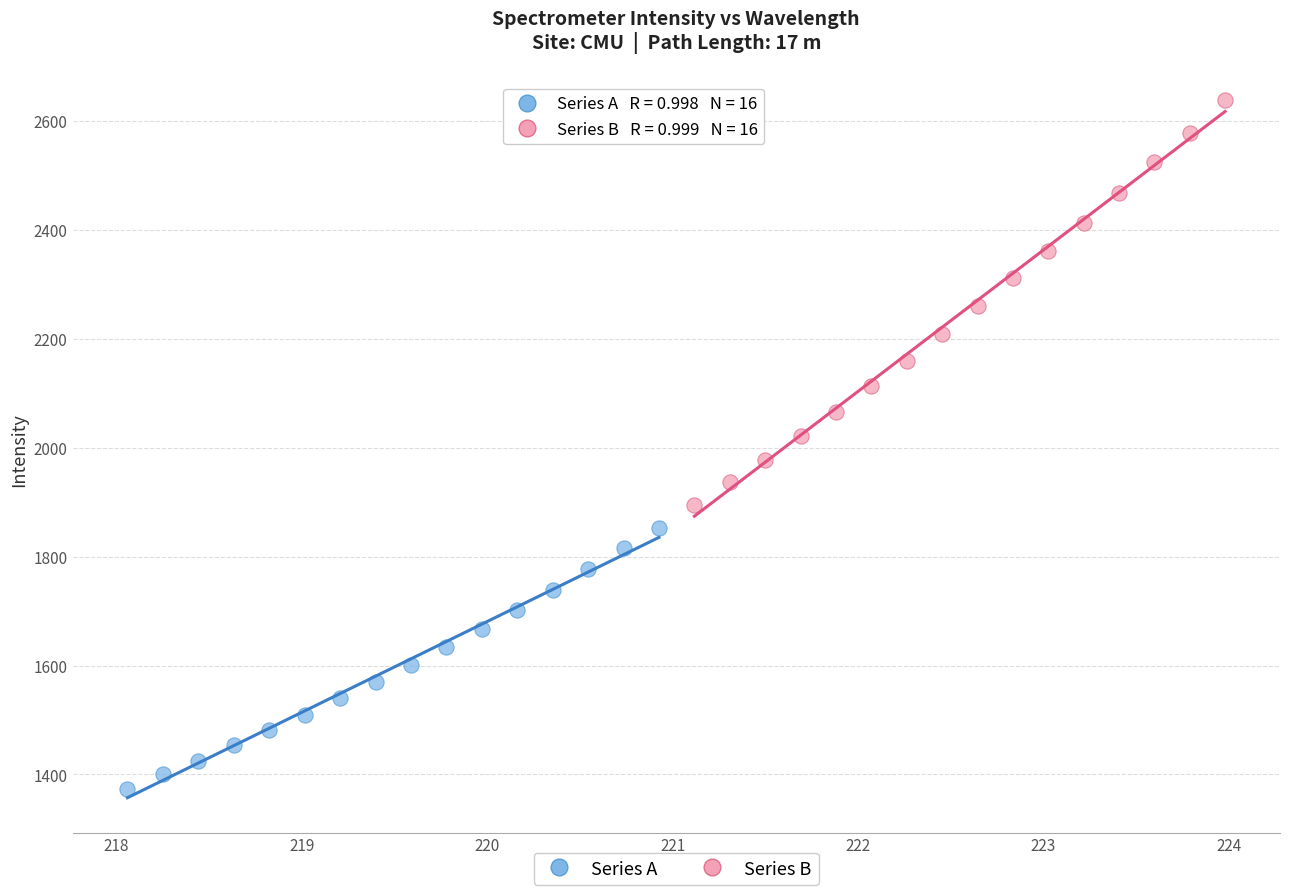

Which series reaches the maximum Y coordinate?

Series B